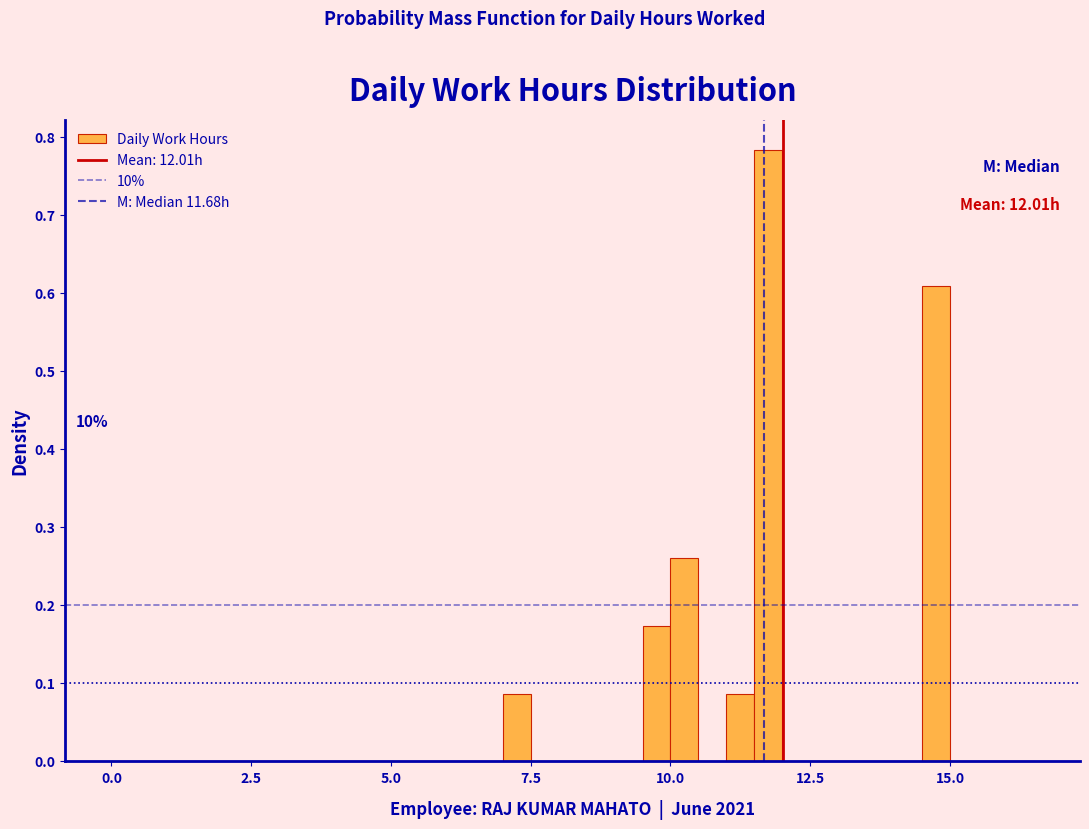

Read against the x-axis, roughly where is the centre of the tallest bar?

12.0